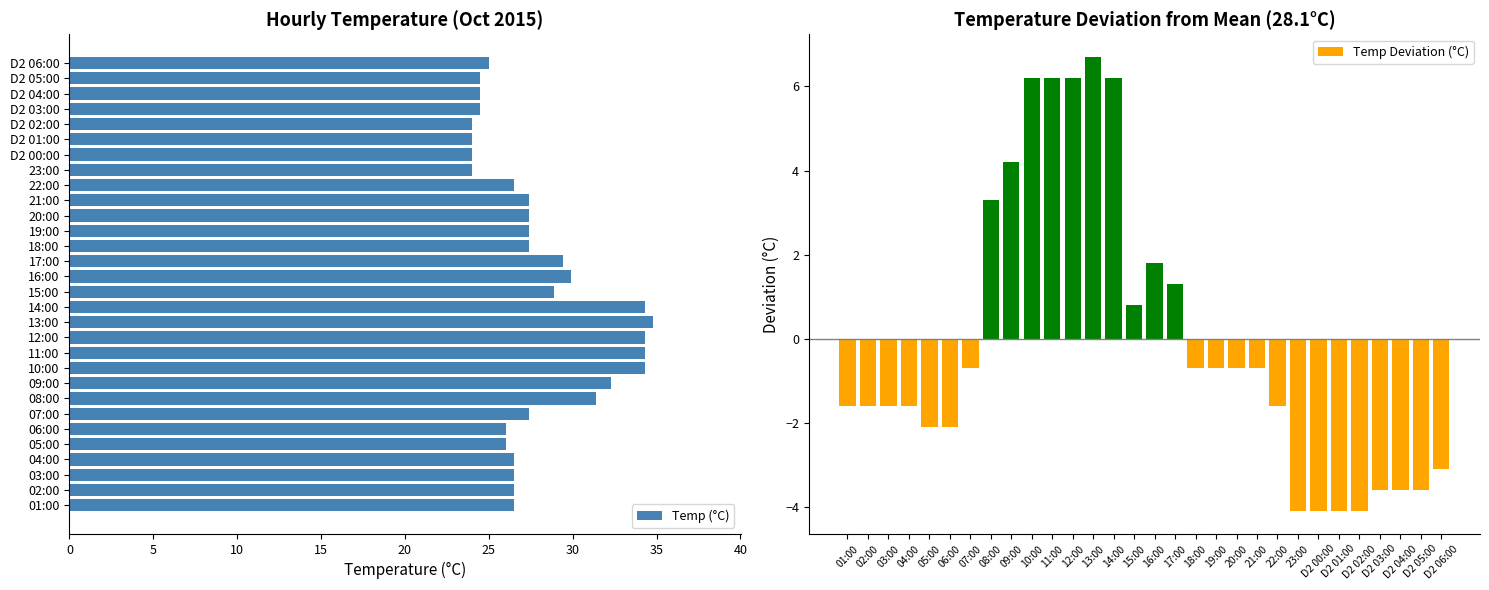

How many groups of bars are there?

30